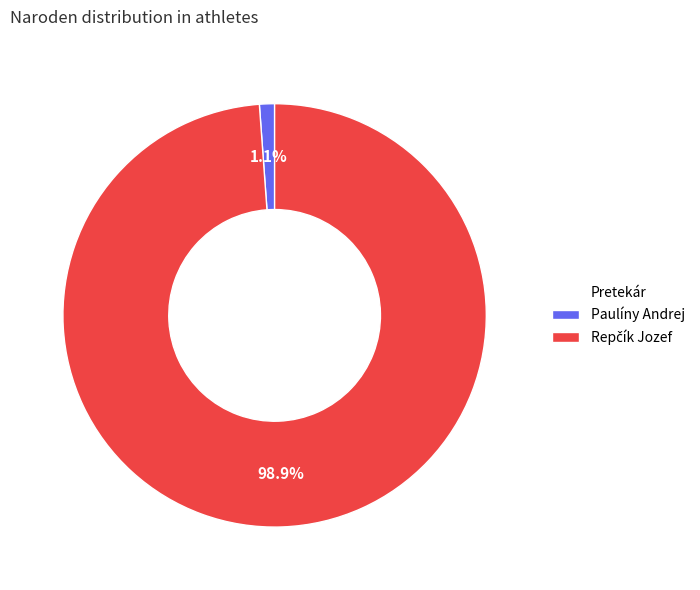

Which category has the smallest portion of the pie?

Paulíny Andrej